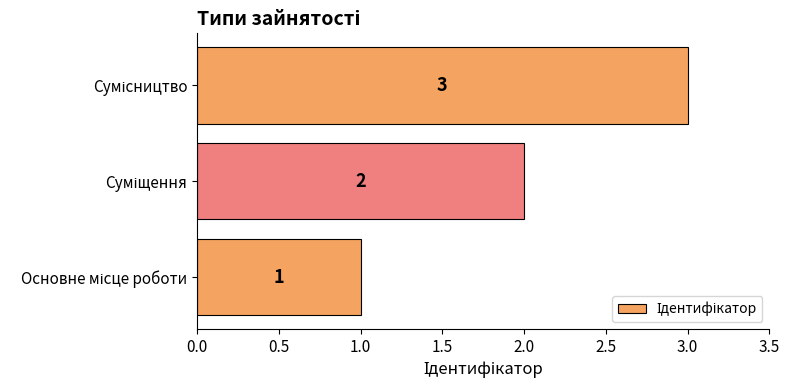

What is the maximum value shown in the chart?

3